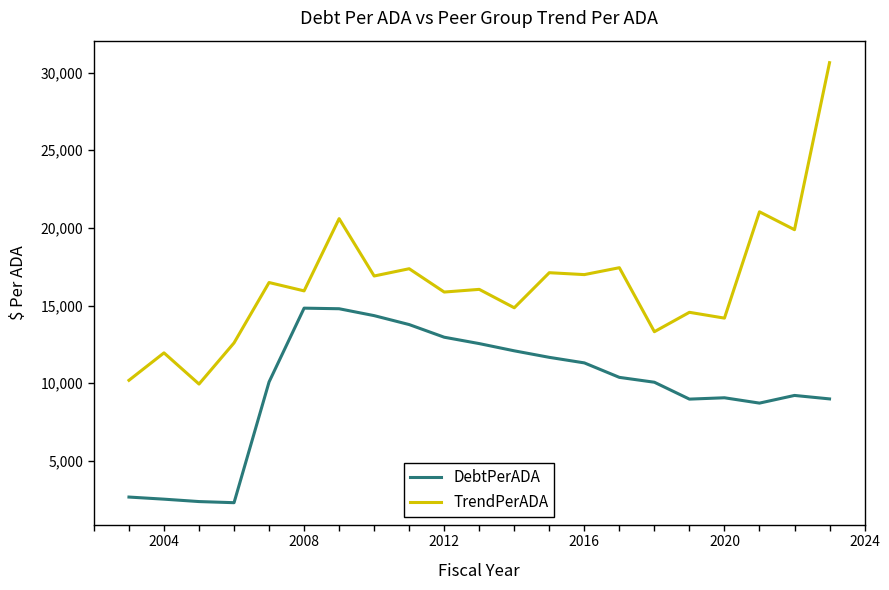

How many values in the TrendPerADA series are below 16039?

10